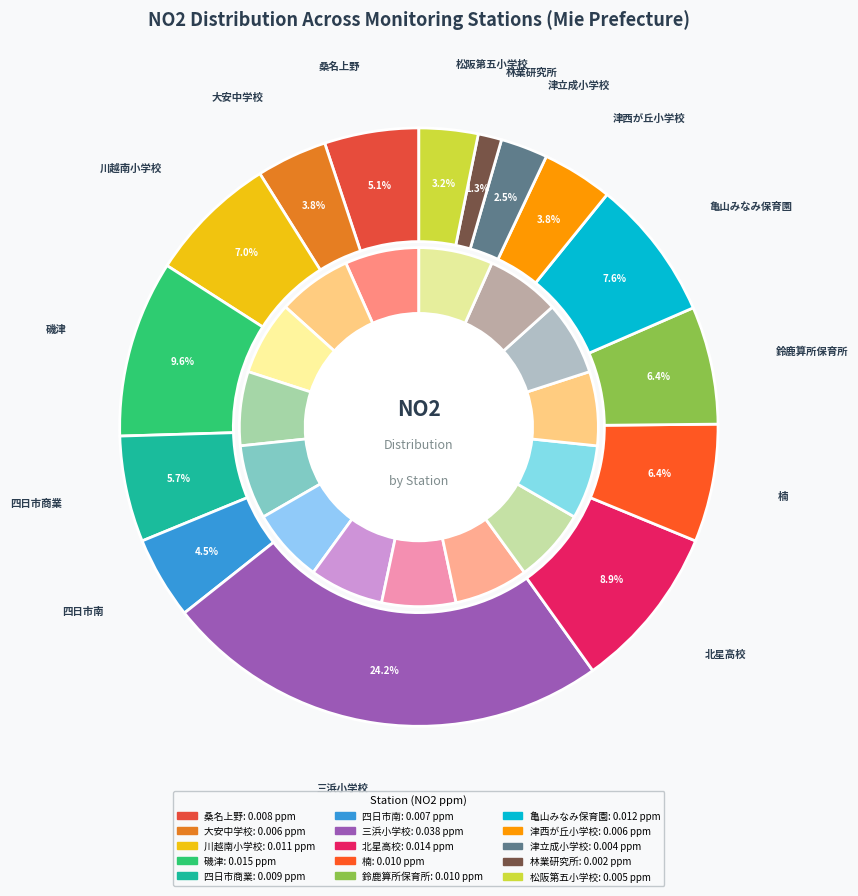

To the nearest percent, what is the difference between the 津西が丘小学校 and 楠 slice percentages?

3%